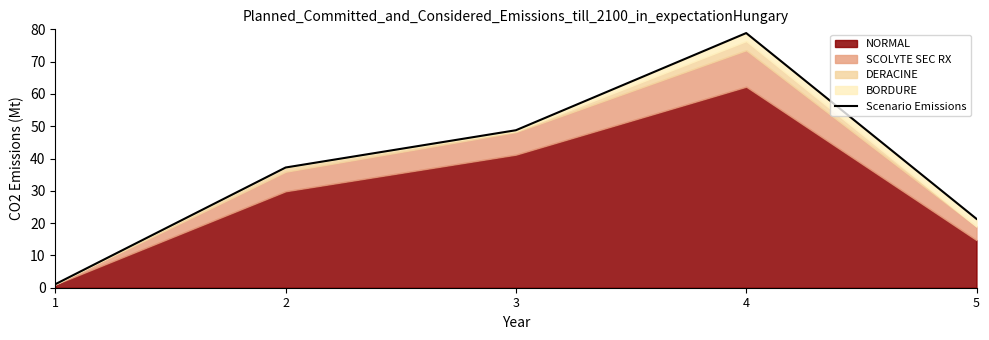

The value at 4 is 78.8. True or false?

True